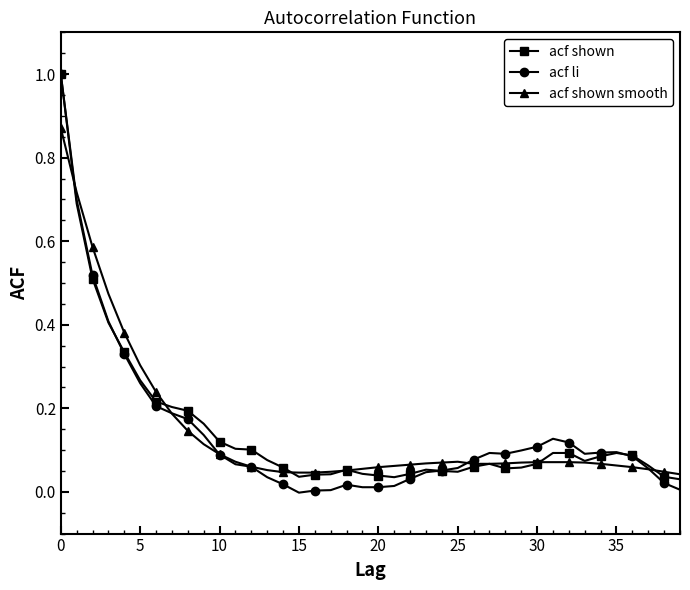

Which series has the largest range (max minus min)?

acf li